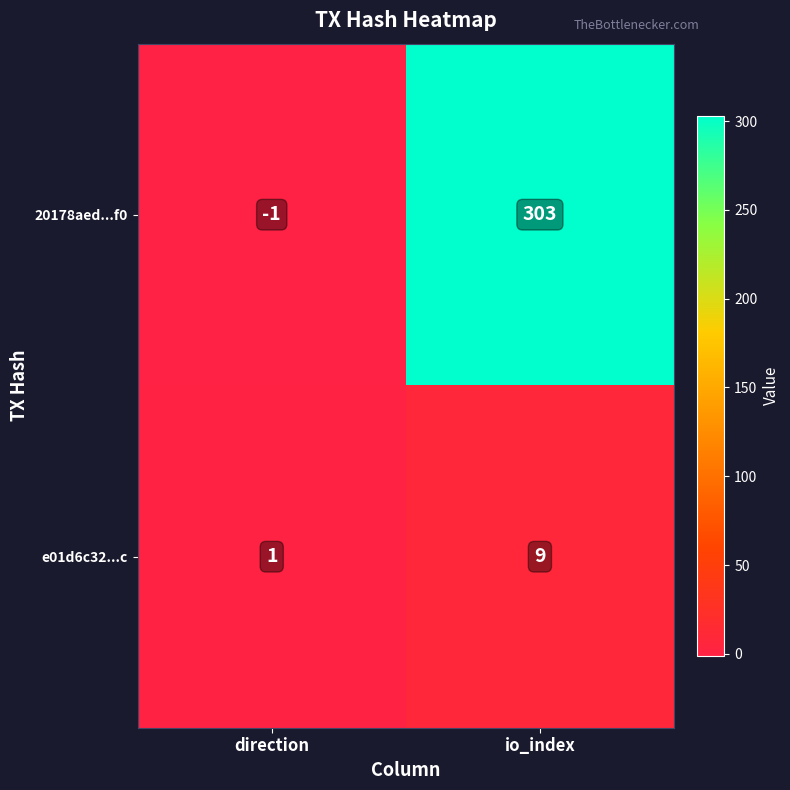

Which series has the largest range (max minus min)?

20178aed...f0